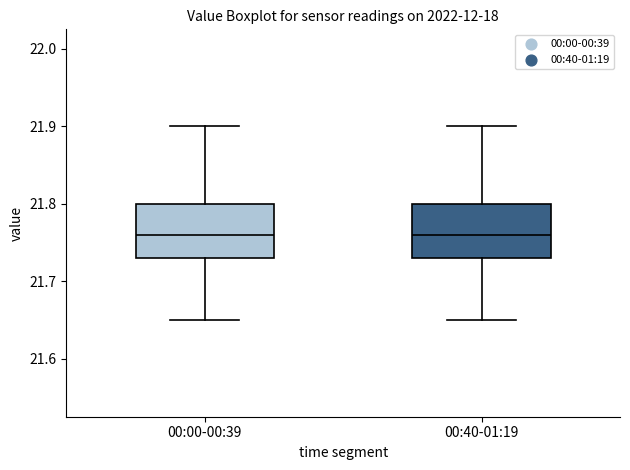

Reading left to right, transcribe this box plot: for each box, give where its median line is, the range the box spans, and where its two whiskers end, as read against the y-axis. The values are not printed on the chart, so give them approximately, as read against the axis.

00:00-00:39: median 21.76, box 21.73 to 21.80, whiskers 21.65 to 21.90
00:40-01:19: median 21.76, box 21.73 to 21.80, whiskers 21.65 to 21.90